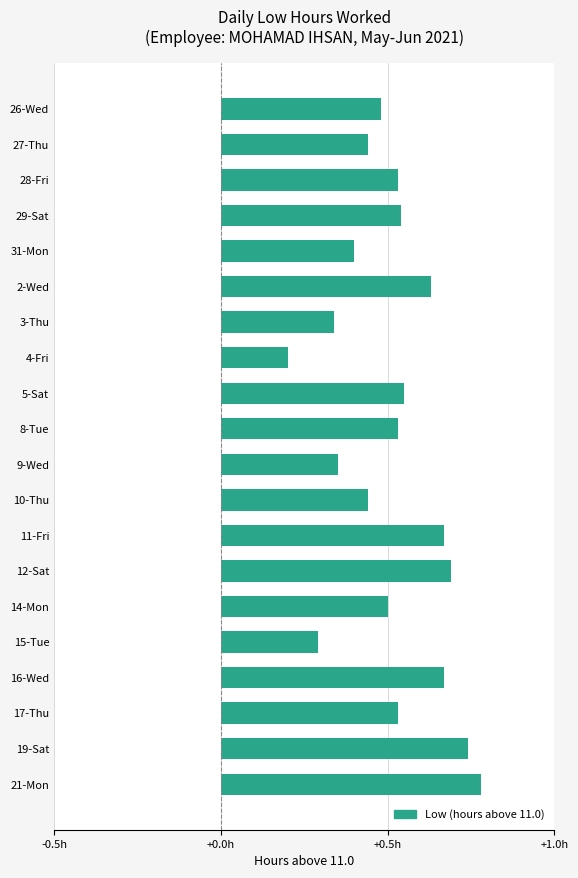

Are the bars horizontal?

Yes